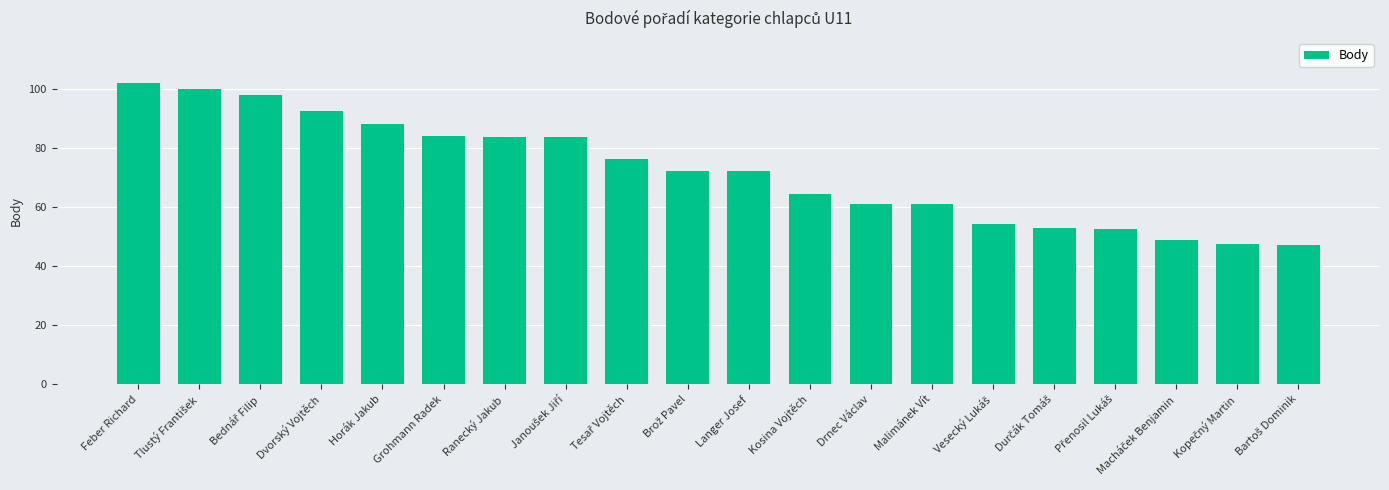

True or false: the data shows 91.3 at Kosina Vojtěch.

False